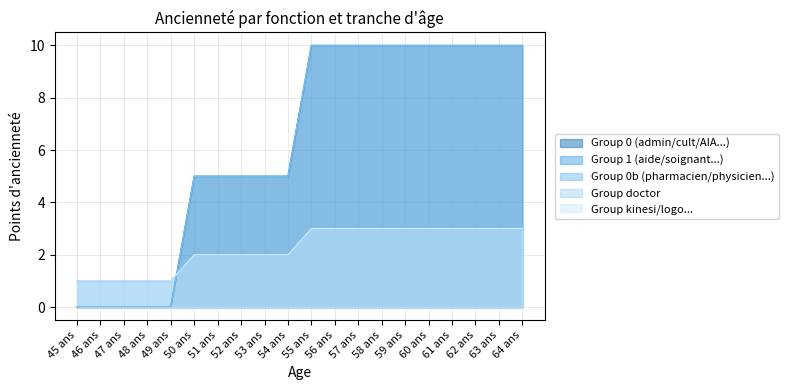

At which category is the sum across all series the highest?

55 ans